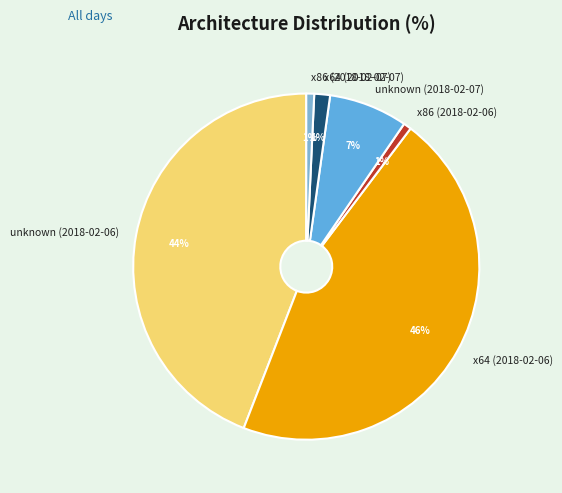

Which has a higher value, x64 (2018-02-06) or x64 (2018-02-07)?

x64 (2018-02-06)